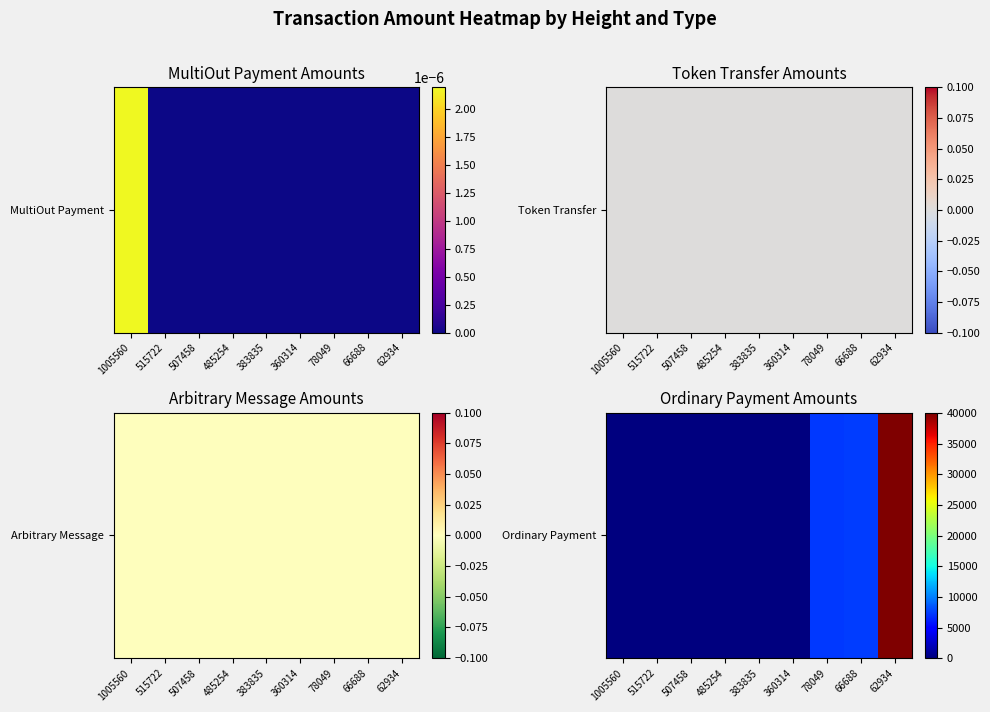

Reading right to left, list all the values displayed in this chart.

62934=40053	66688=7364	78049=7353	360314=0	383835=0	485254=0	507458=0	515722=0	1005560=0